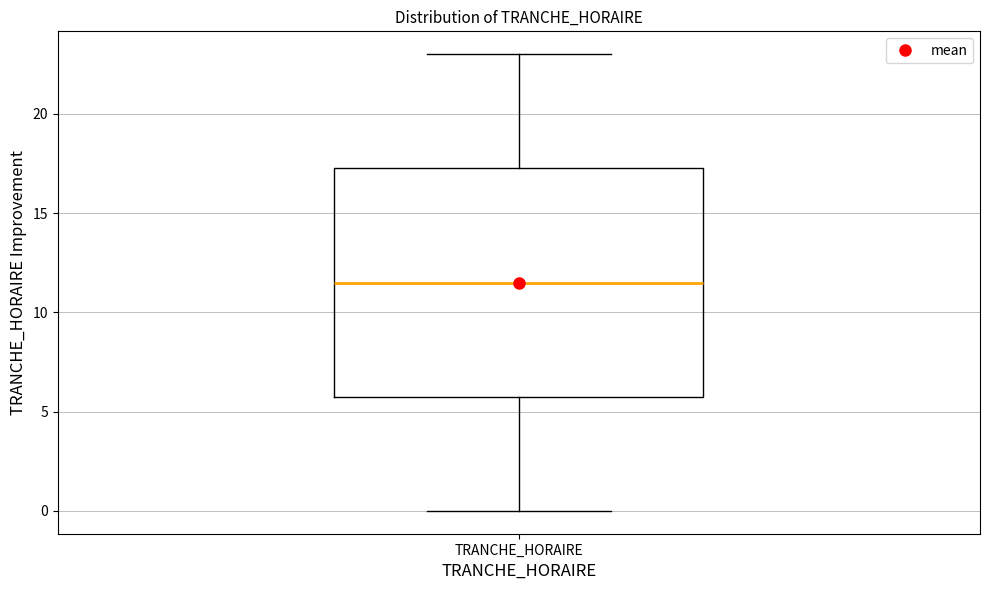

Read this box plot against the y-axis: the position of the median line, the range covered by the box, and the ends of both whiskers. The values are not printed on the chart, so give them approximately, as read against the axis.

median 11.5, box 6.0 to 17.5, whiskers 0.0 to 23.0